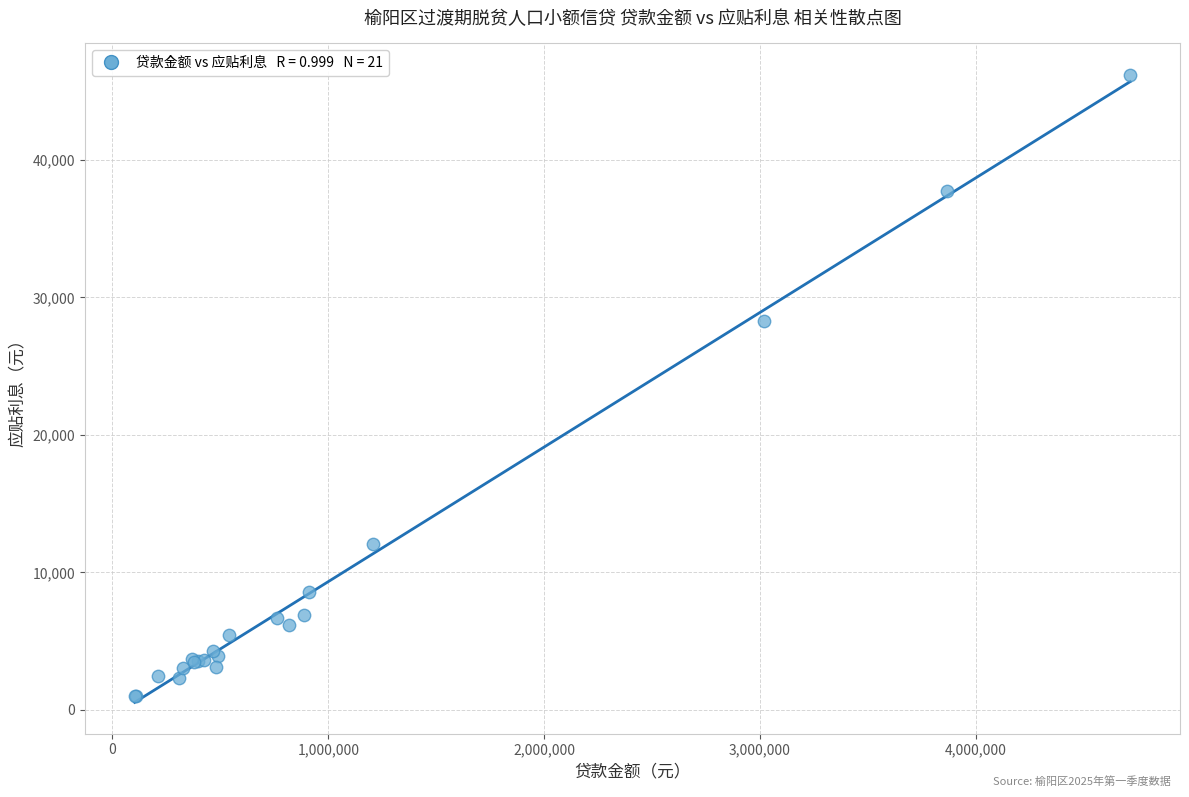

What Y value in the scatter plot is closest to 23608?

28308.3